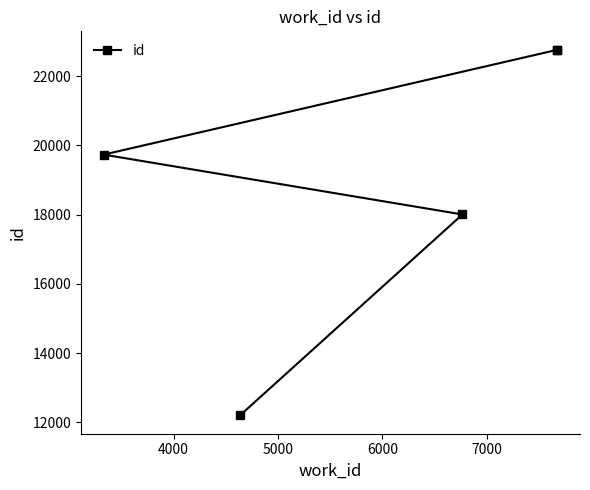

What is the difference between the maximum and minimum values?

10561